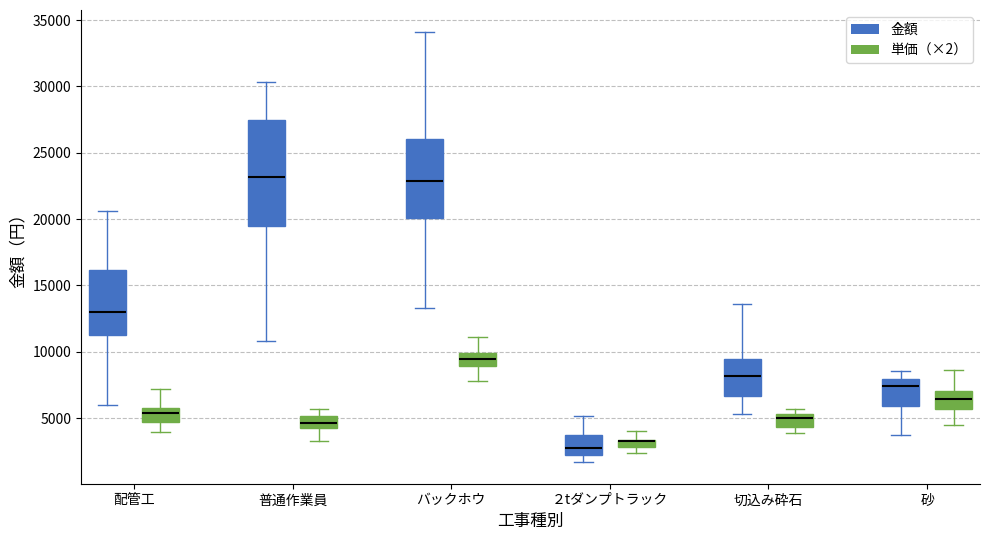

Where does the median line of the box for 普通作業員 (単価（×2）) sit on the y-axis? The values are not printed on the chart, so give them approximately, as read against the axis.

4500